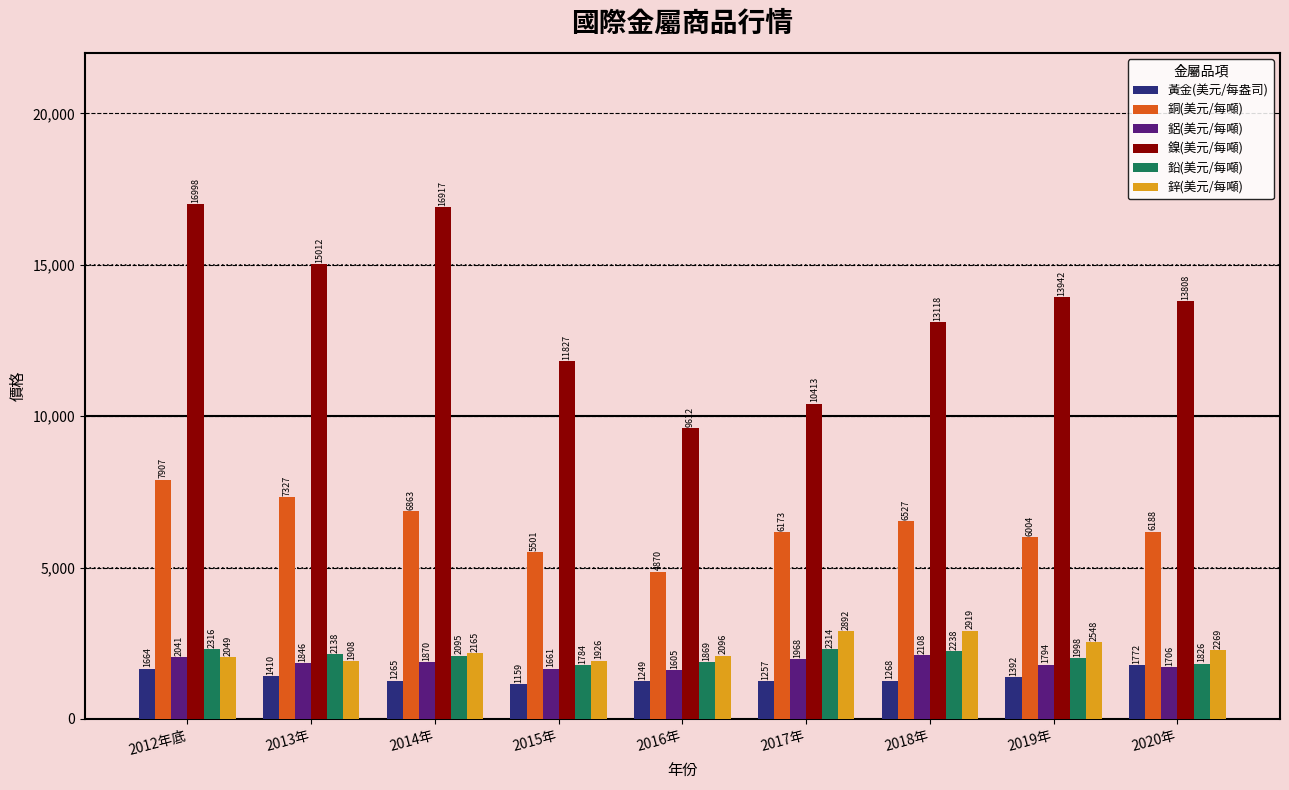

How many values in the 鋁(美元/每噸) series exceed 1846?

5